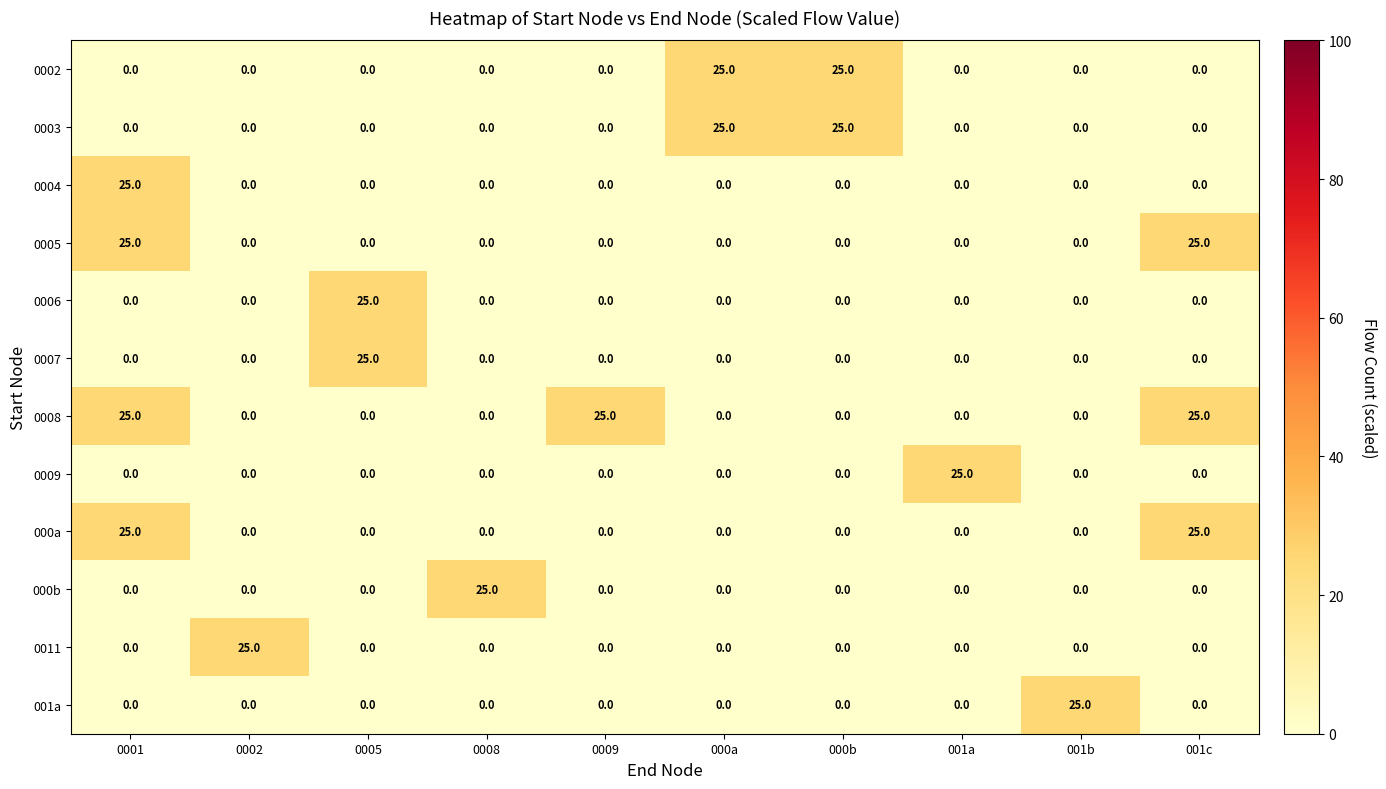

What is the average value of the 000a series?

5